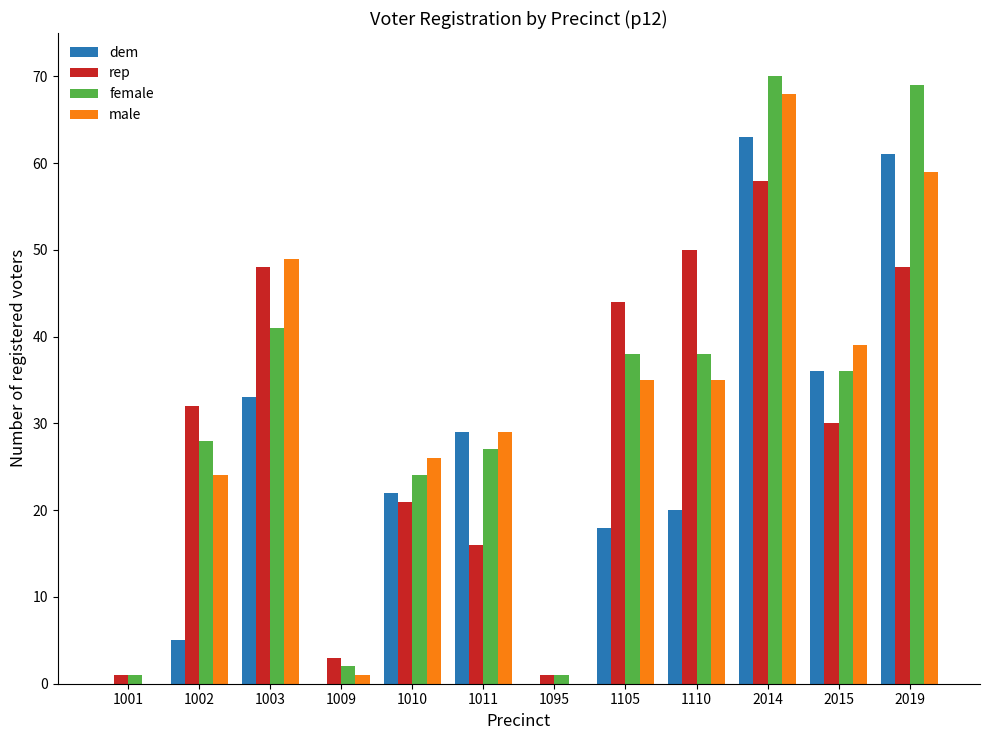

Which series changed the most between 1001 and 2019?

female